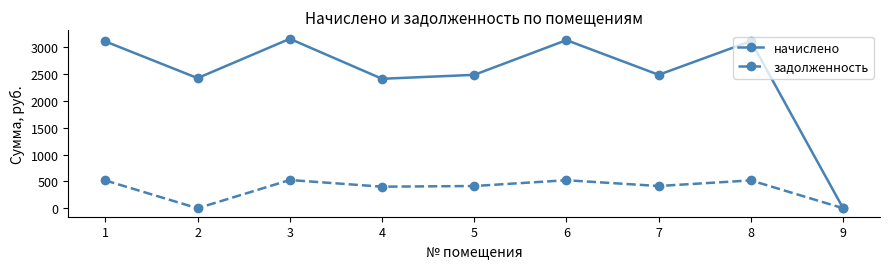

At which label does начислено reach its minimum?

9